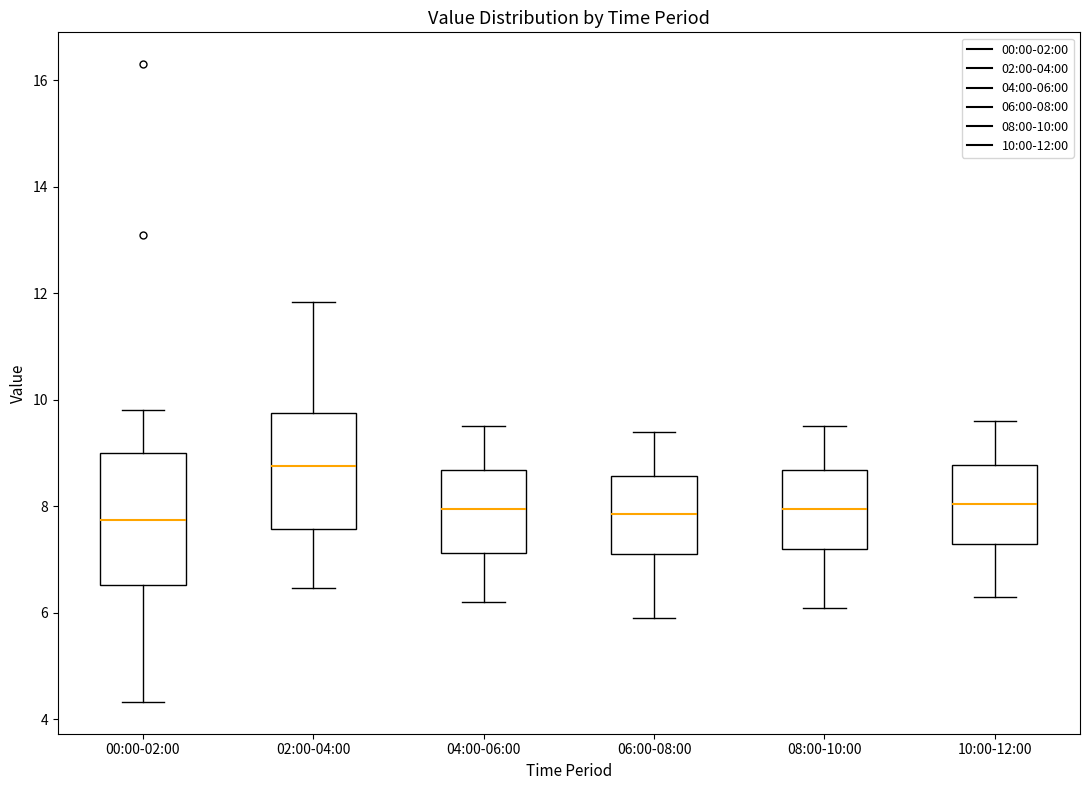

Reading left to right, read every box against the y-axis: the position of its median line, the range the box covers, and the ends of its whiskers. The values are not printed on the chart, so give them approximately, as read against the axis.

00:00-02:00: median 7.8, box 6.6 to 9.0, whiskers 4.4 to 9.8
02:00-04:00: median 8.8, box 7.6 to 9.8, whiskers 6.4 to 11.8
04:00-06:00: median 8.0, box 7.2 to 8.6, whiskers 6.2 to 9.6
06:00-08:00: median 7.8, box 7.2 to 8.6, whiskers 6.0 to 9.4
08:00-10:00: median 8.0, box 7.2 to 8.6, whiskers 6.2 to 9.6
10:00-12:00: median 8.0, box 7.4 to 8.8, whiskers 6.4 to 9.6